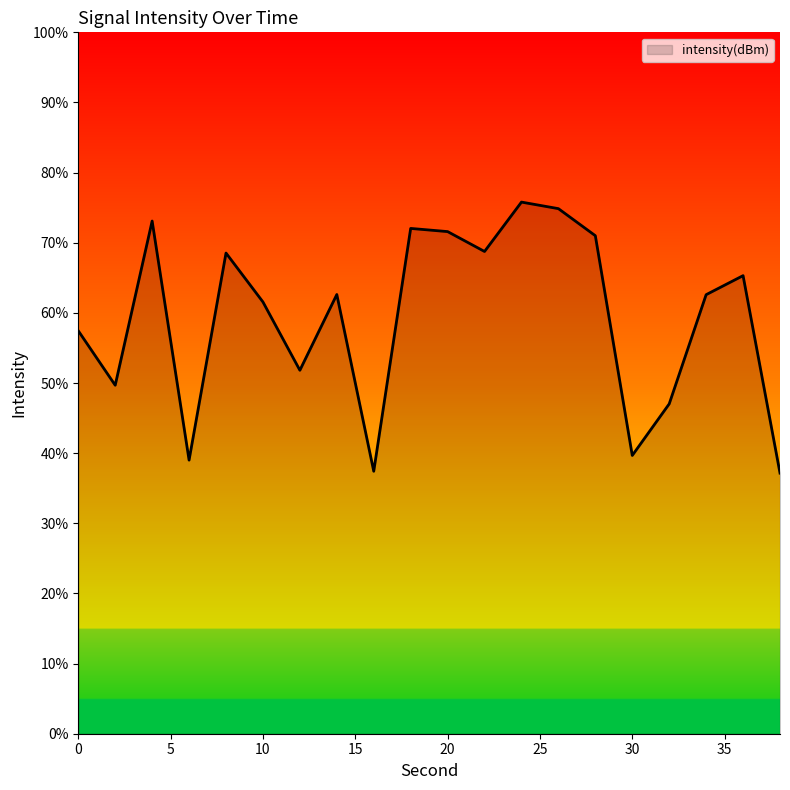

What is the difference between the maximum and minimum values?

38.6